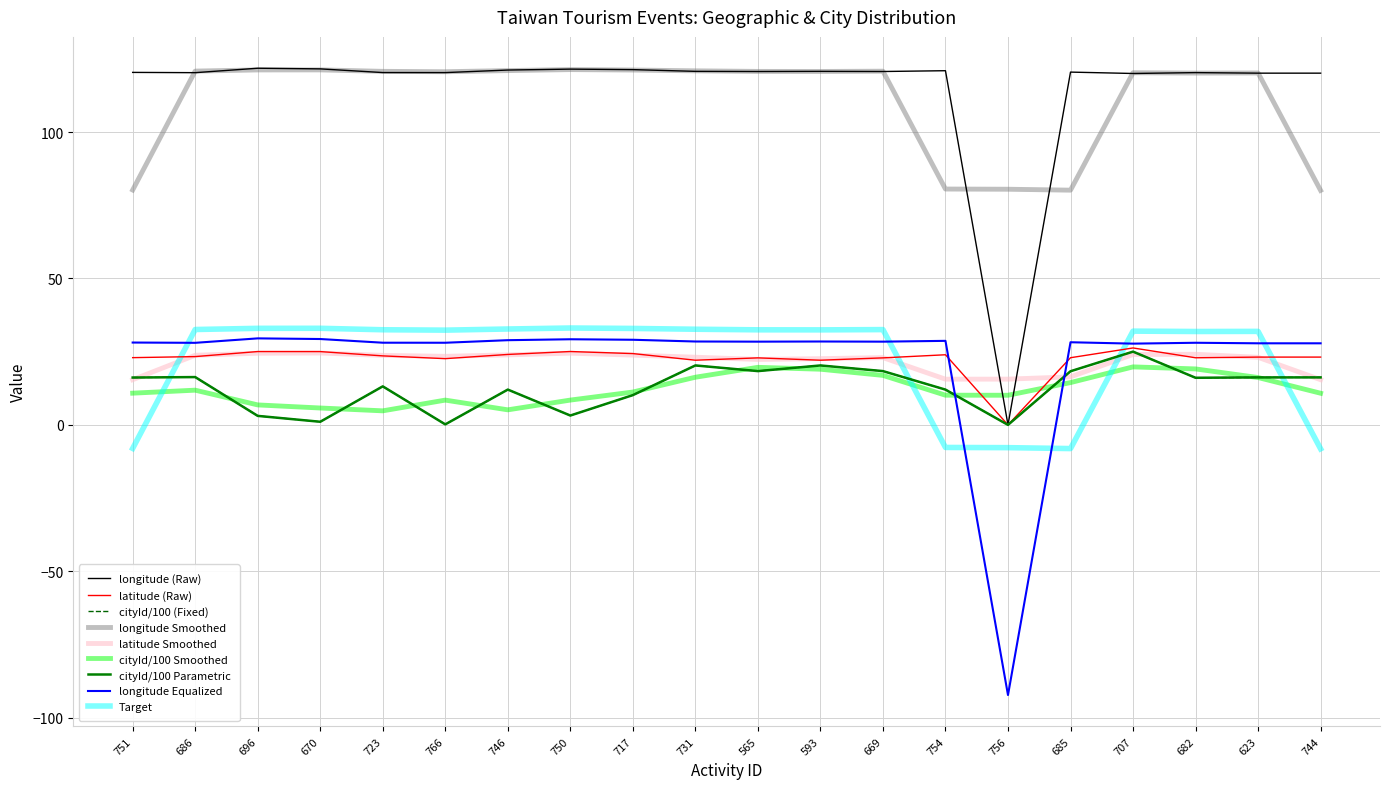

How many lines are shown in the chart?

9